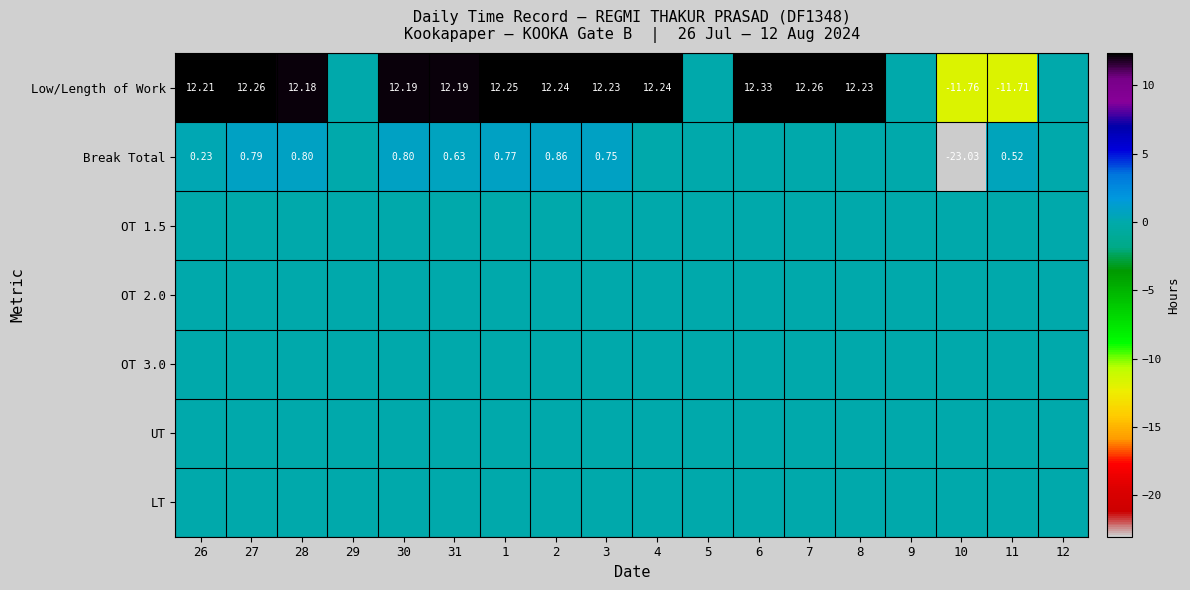

True or false: UT has a value of 0.0 at 3.

True